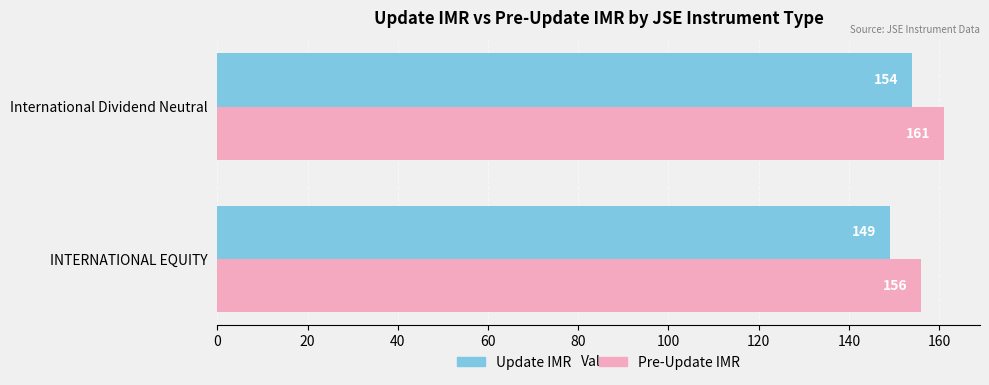

What is the difference between the maximum and minimum values in the Update IMR series?

5